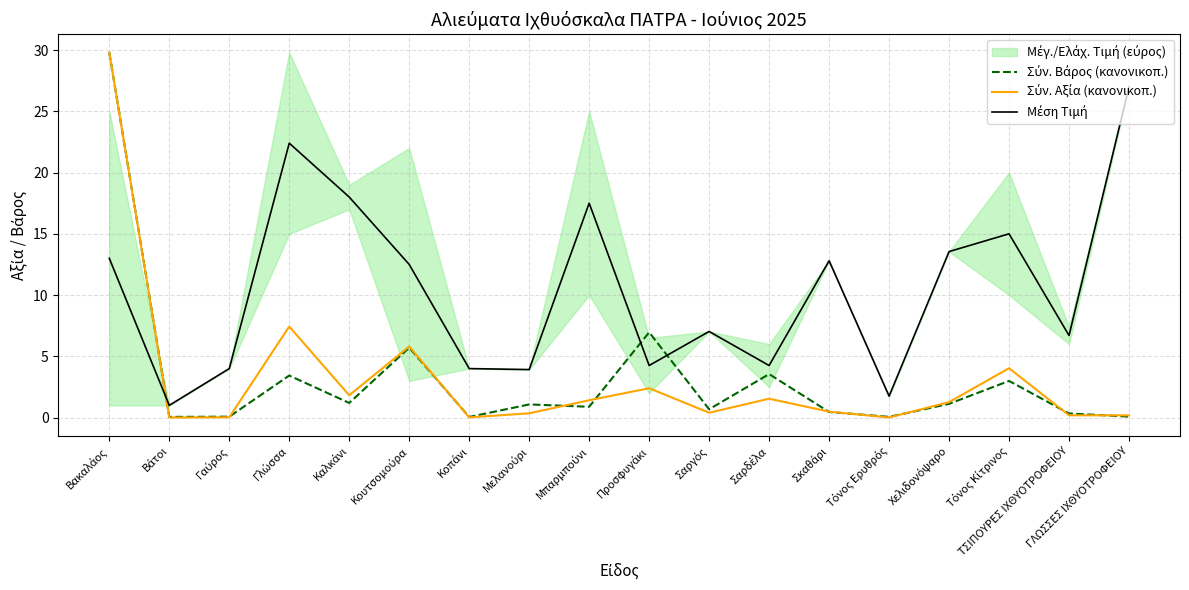

How many lines are shown in the chart?

3